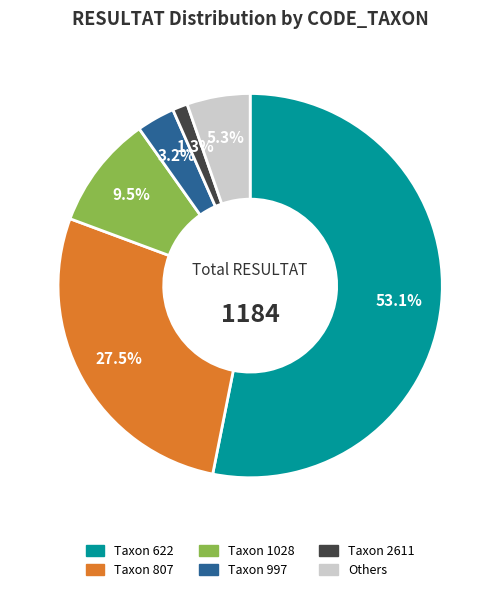

Does any single category account for the majority?

Yes